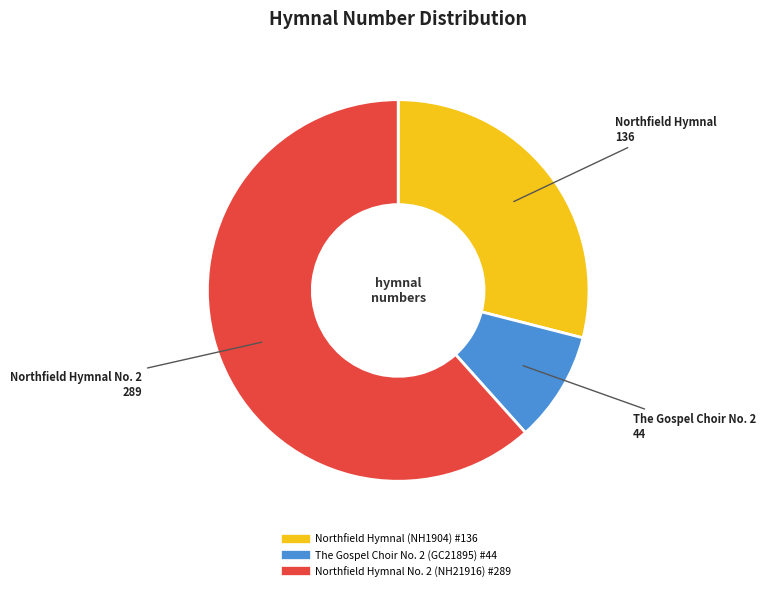

Is Northfield Hymnal No. 2 (NH21916) #289 the majority of the pie?

Yes